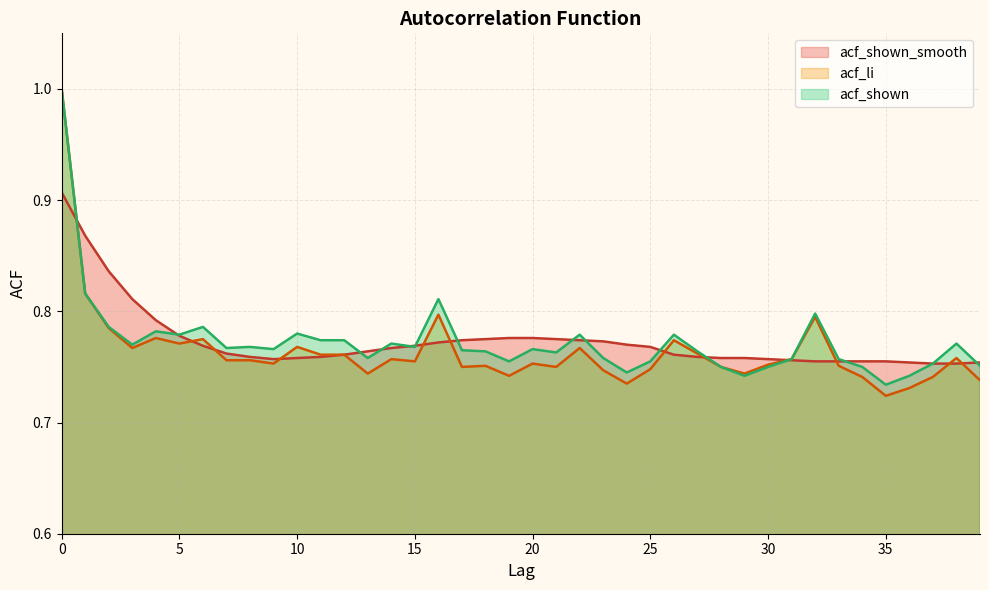

The value of acf_shown at 22 is 0.8. True or false?

True